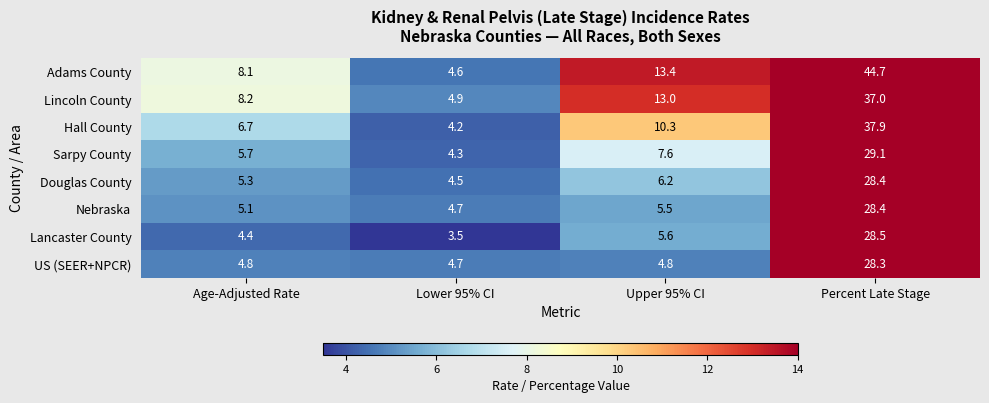

What is the total value across all series at Lower 95% CI?

35.4